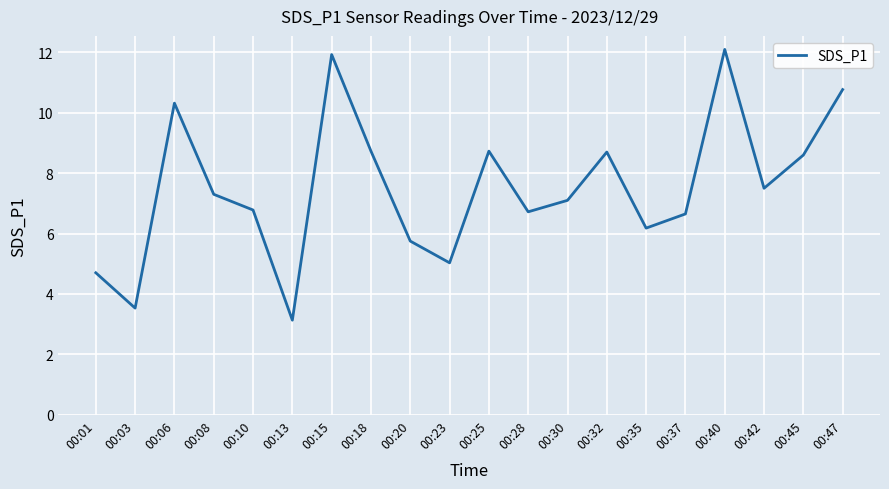

Does the chart have visible grid lines?

Yes